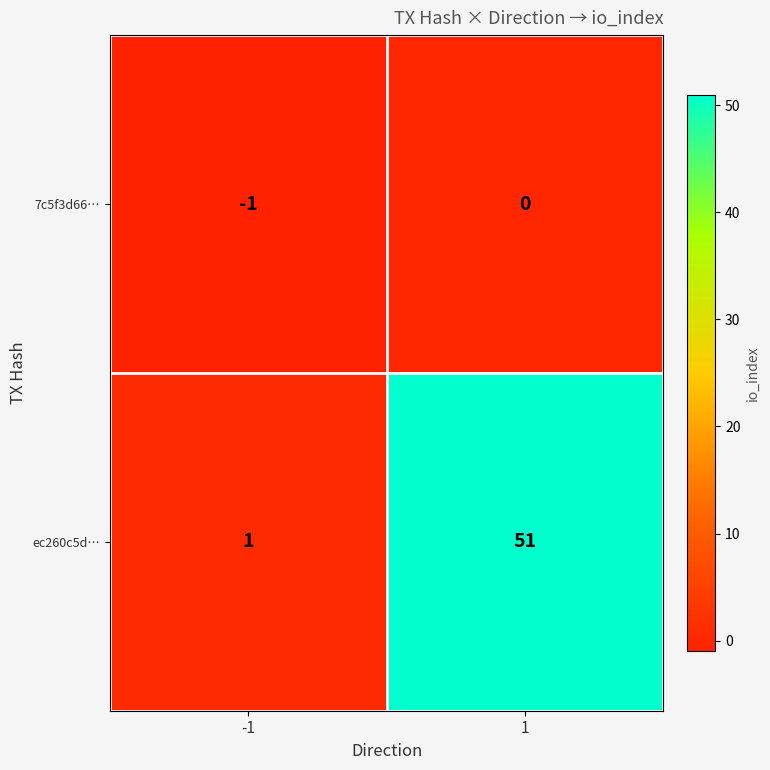

Which category has the highest value across all series?

1